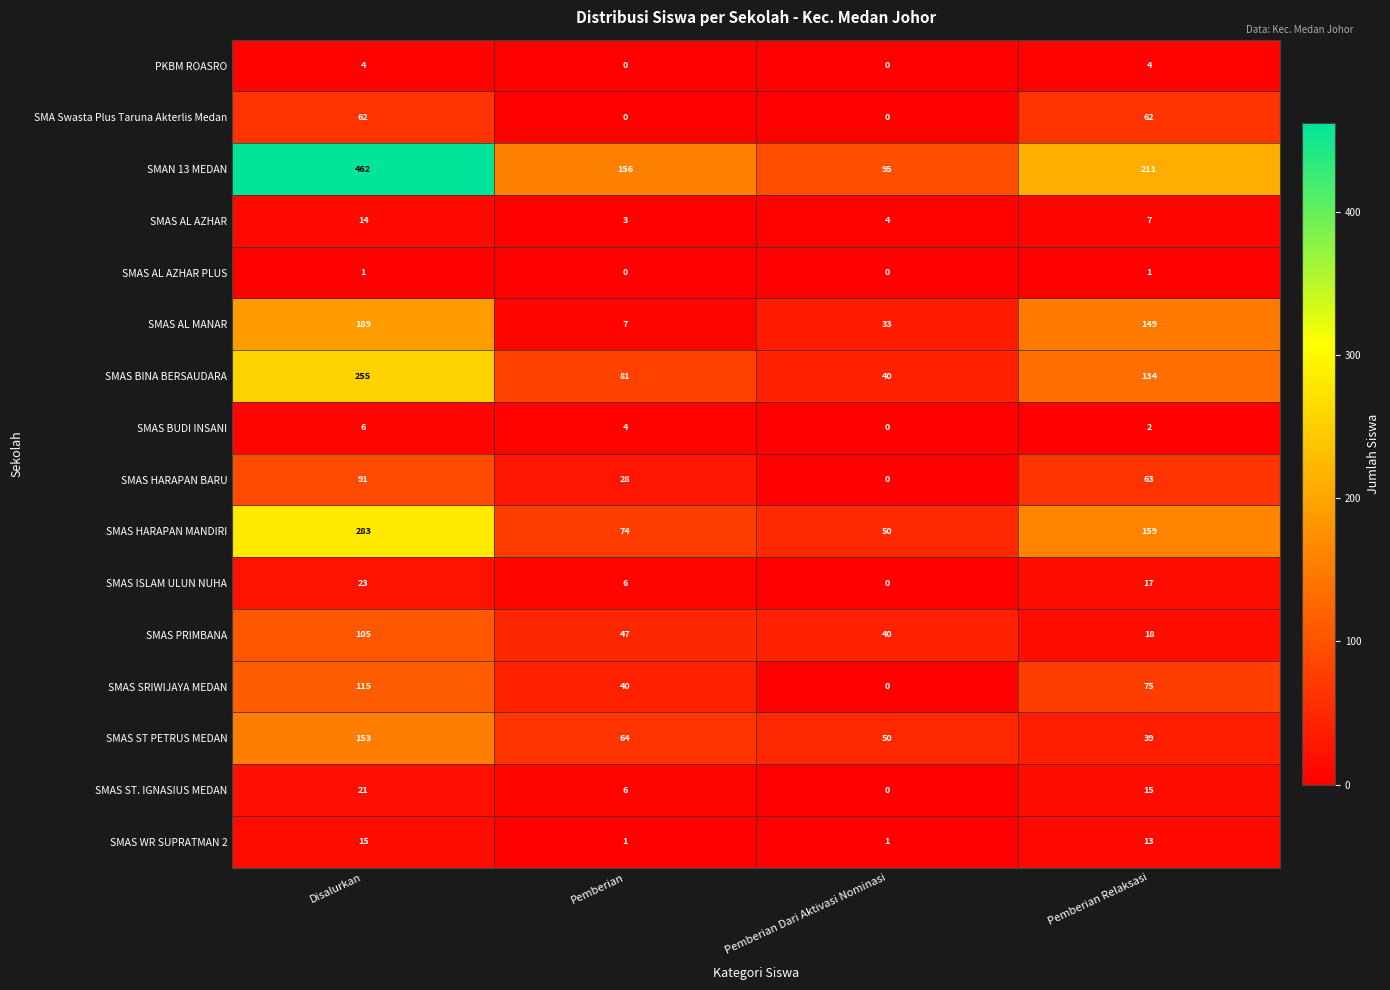

Which category has the highest value across all series?

Disalurkan